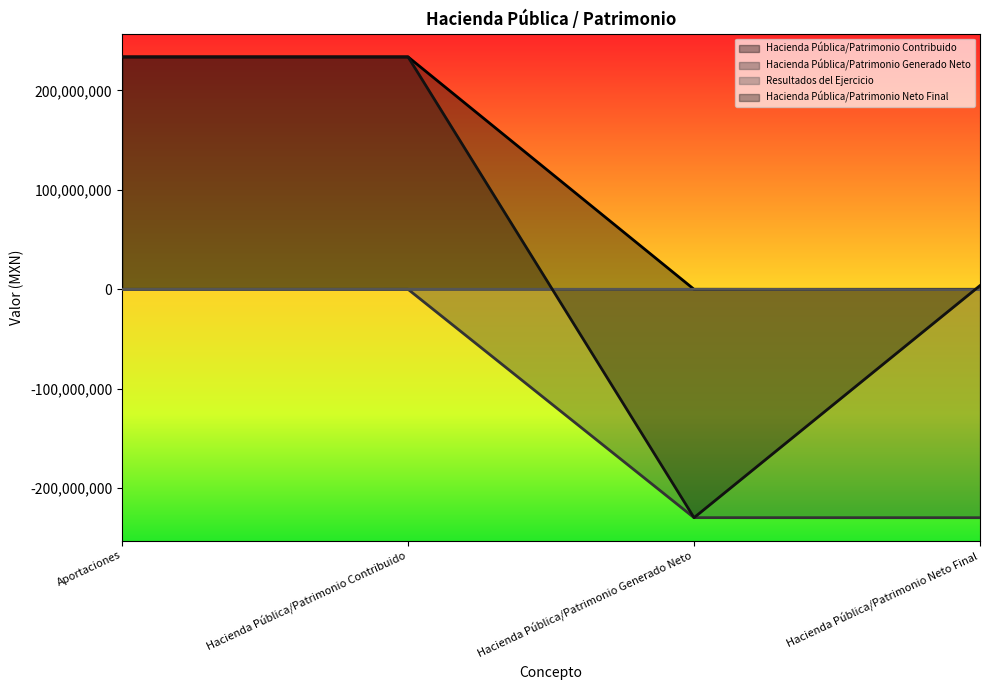

At Hacienda Pública/Patrimonio Contribuido, list the series in order from largest to smallest.

Hacienda Pública/Patrimonio Contribuido, Hacienda Pública/Patrimonio Neto Final, Resultados del Ejercicio, Hacienda Pública/Patrimonio Generado Neto